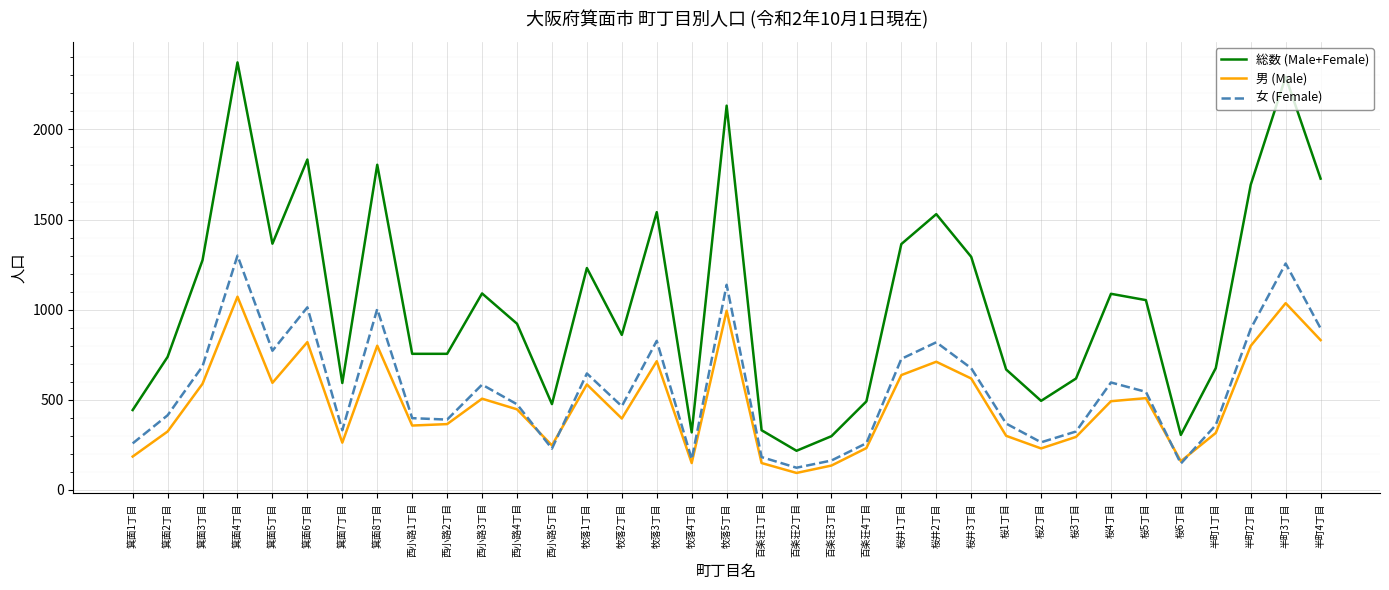

What is the sum of the 男 (Male) values at 西小路3丁目 and 牧落3丁目?

1220